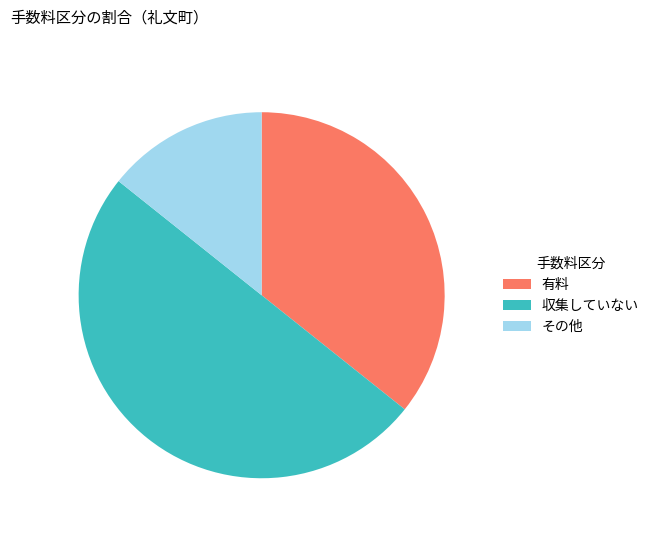

Rank the categories by value from highest to lowest.

収集していない, 有料, その他